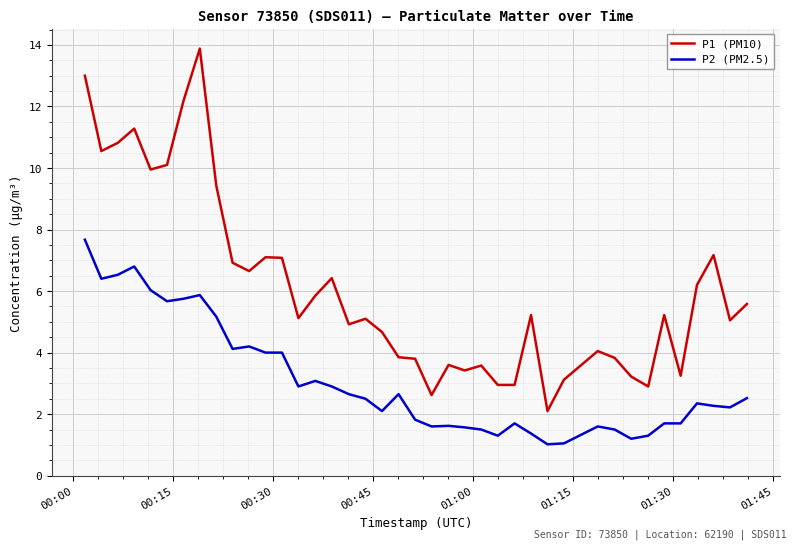

List the series in order of their peak value, lowest first.

P2 (PM2.5), P1 (PM10)